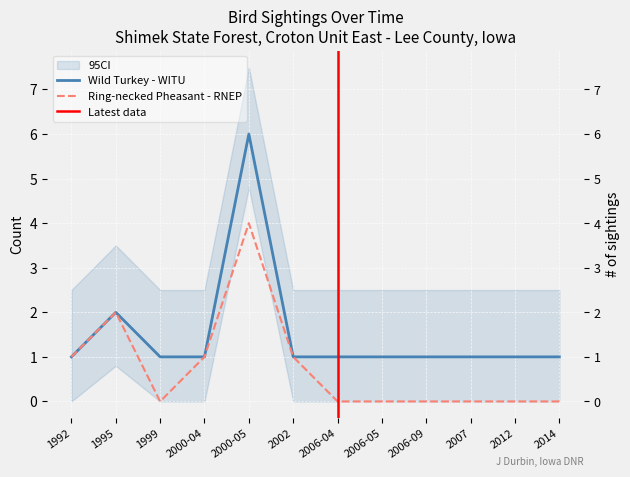

Reading left to right, what are all the values shown in this chart?

Wild Turkey - WITU: 1992=1	1995=2	1999=1	2000-04=1	2000-05=6	2002=1	2006-04=1	2006-05=1	2006-09=1	2007=1	2012=1	2014=1
Ring-necked Pheasant - RNEP: 1992=1	1995=2	1999=0	2000-04=1	2000-05=4	2002=1	2006-04=0	2006-05=0	2006-09=0	2007=0	2012=0	2014=0